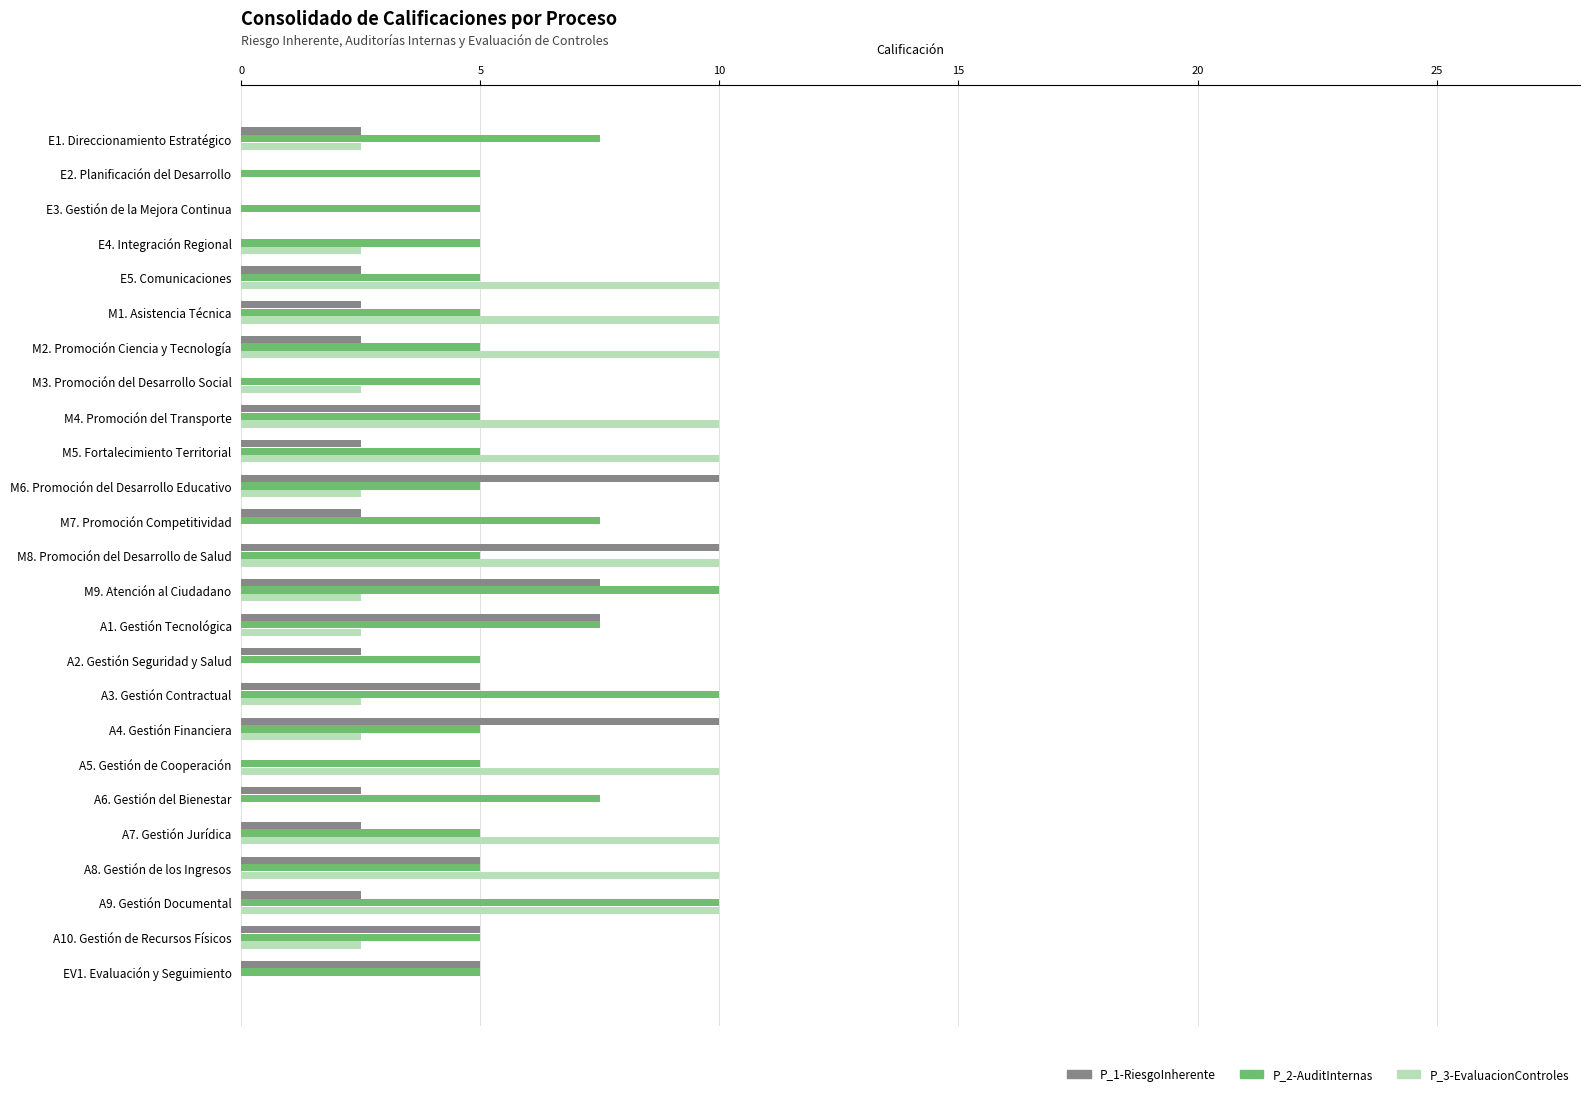

The P_2-AuditInternas series shows 8.3 at A4. Gestión Financiera. True or false?

False